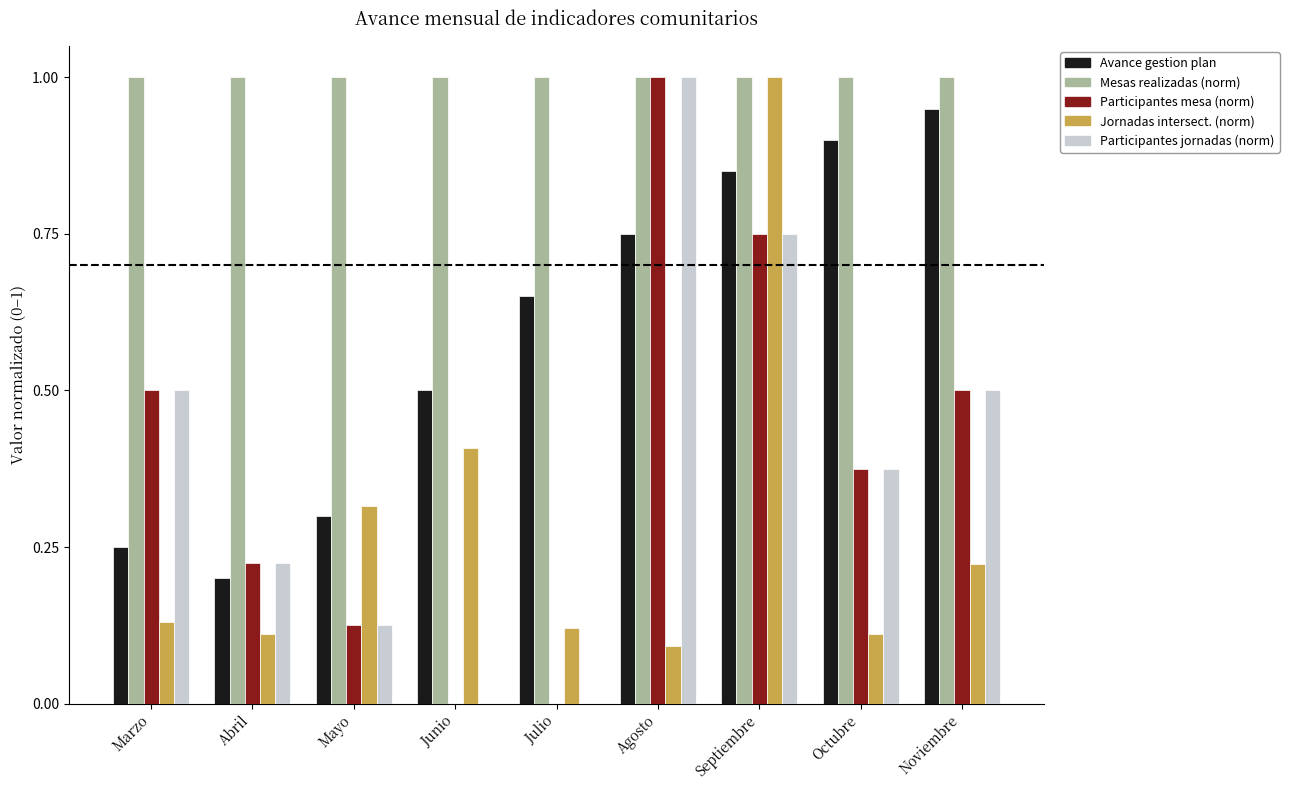

What is the total value across all series at Marzo?

2.4